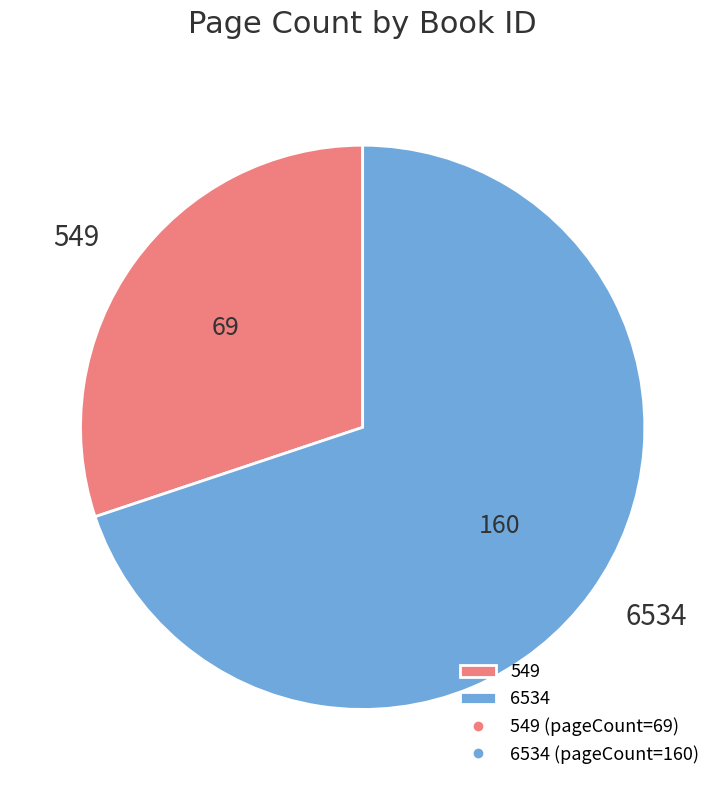

Is there any slice that represents more than half of the pie?

Yes